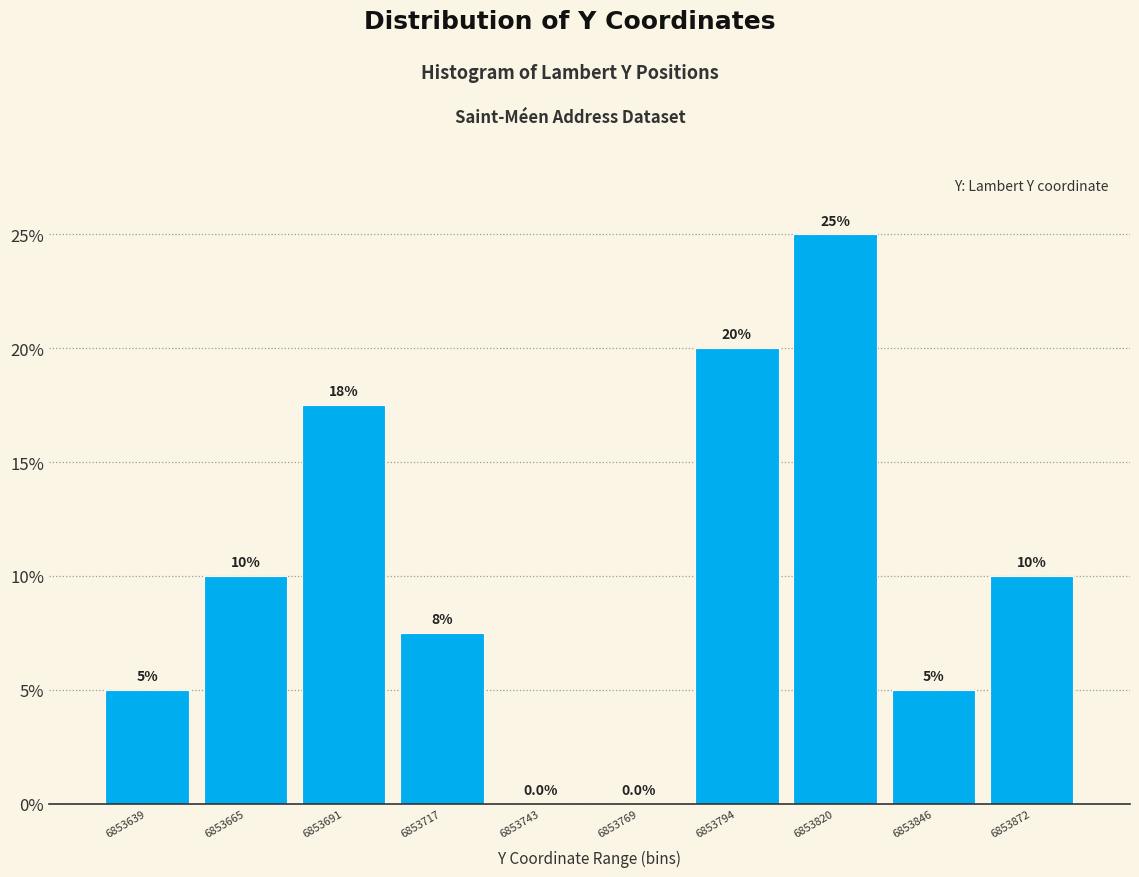

Over which range of the x-axis is the bar tallest?

6853810 to 6853835